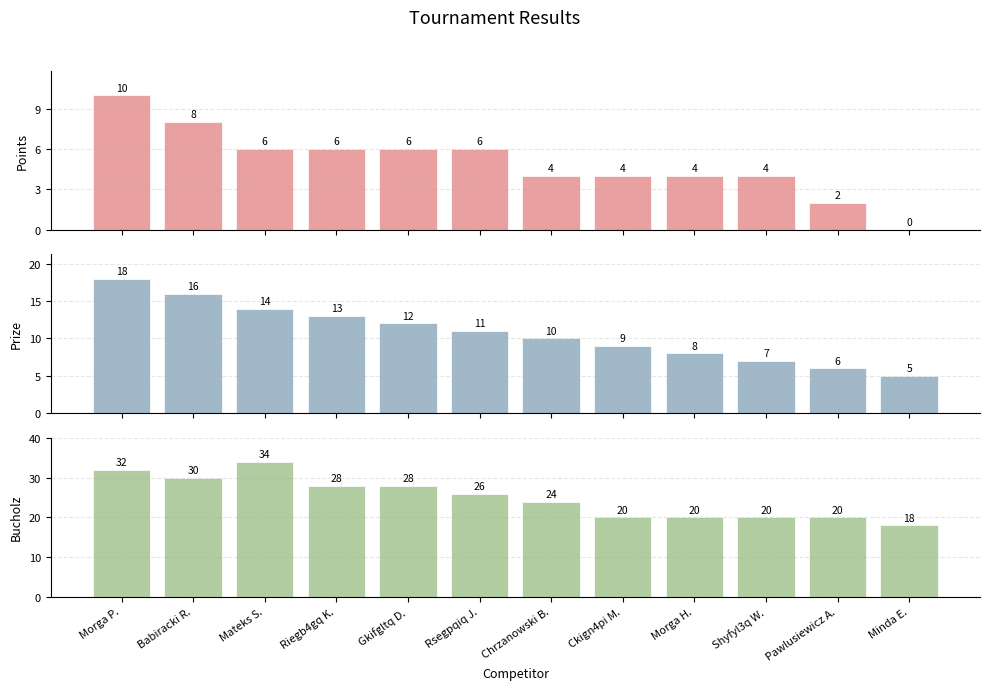

Rank the series by their maximum value, from lowest to highest.

Points, Prize, Bucholz